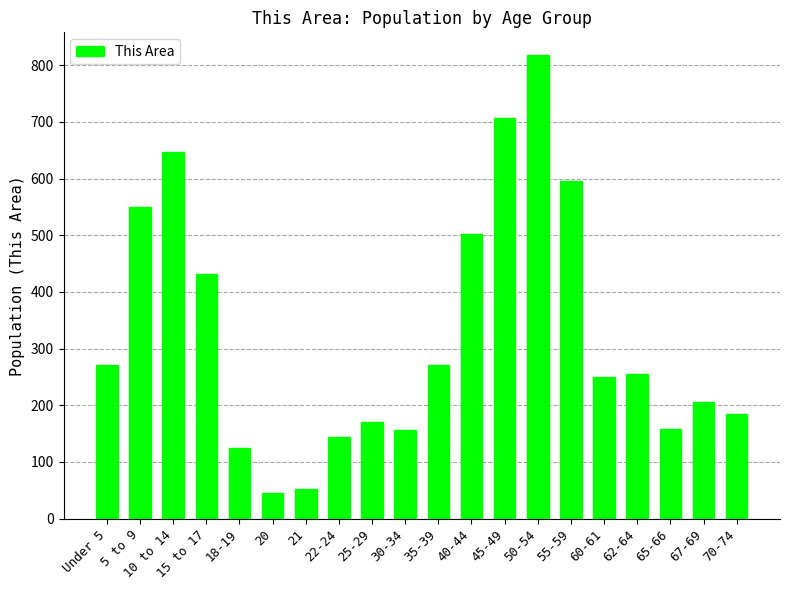

True or false: the data shows 250 at 60-61.

True